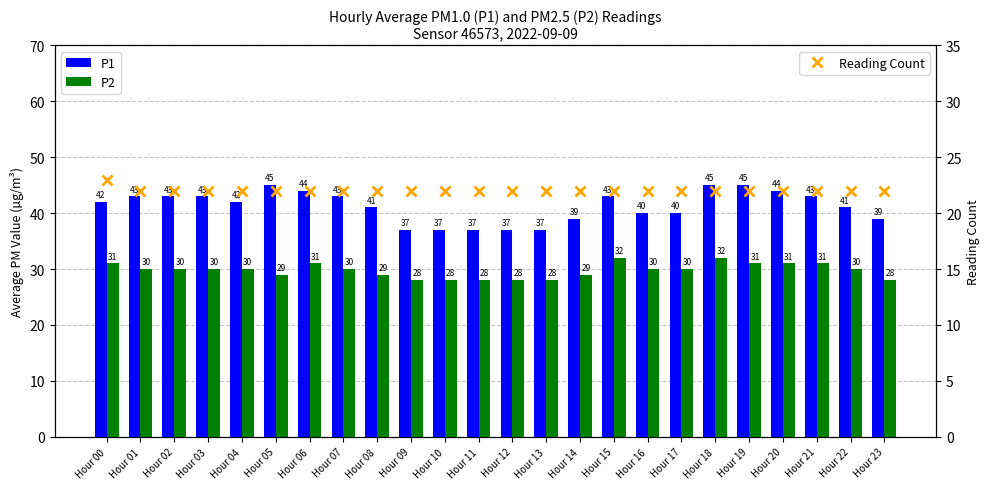

What is the difference between the P1 values at Hour 03 and Hour 17?

3